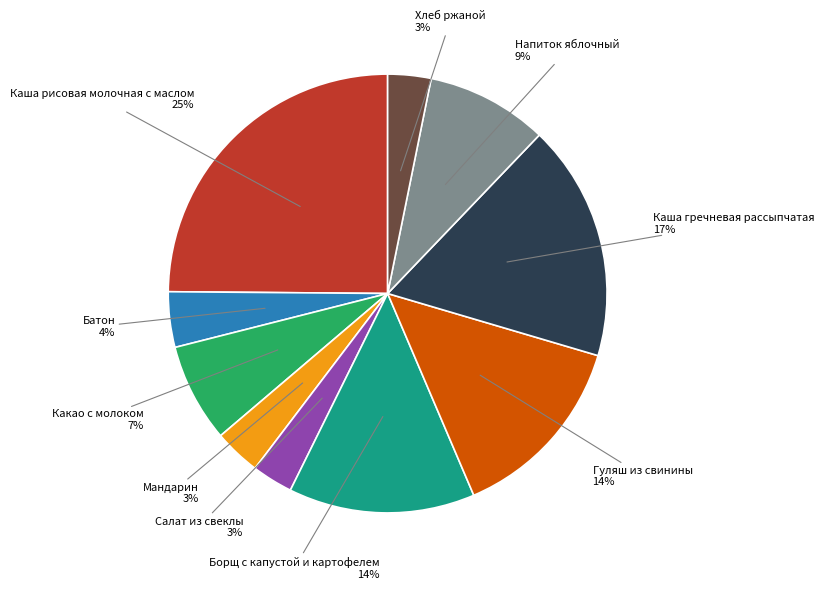

Is there a majority slice in this chart?

No